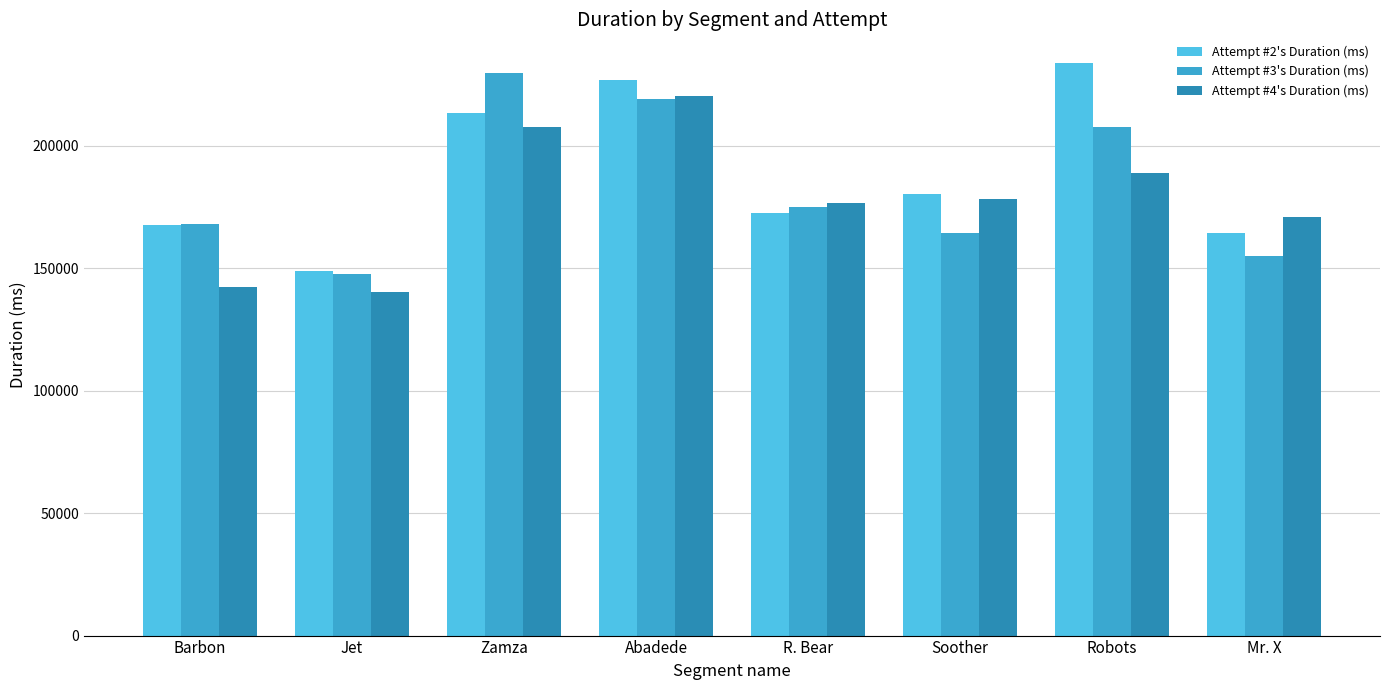

What is the average value of the Attempt #2's Duration (ms) series?

188505